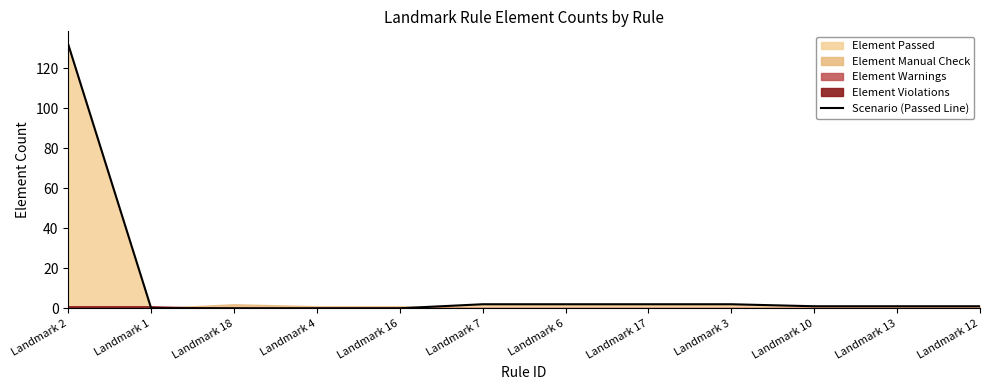

What is the value of the 1st point from the left?

132